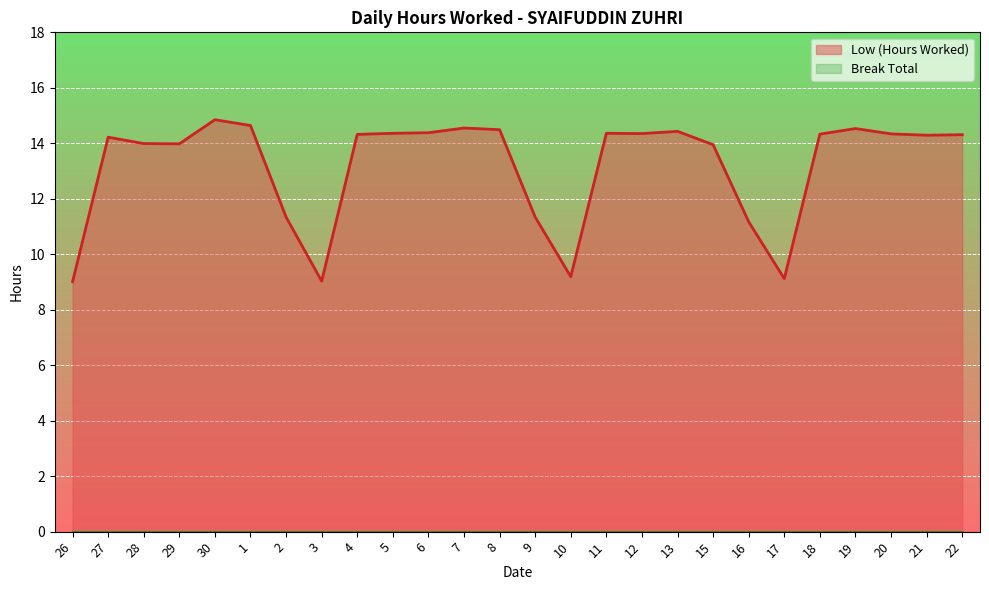

True or false: the data shows 14.0 at 28.

True